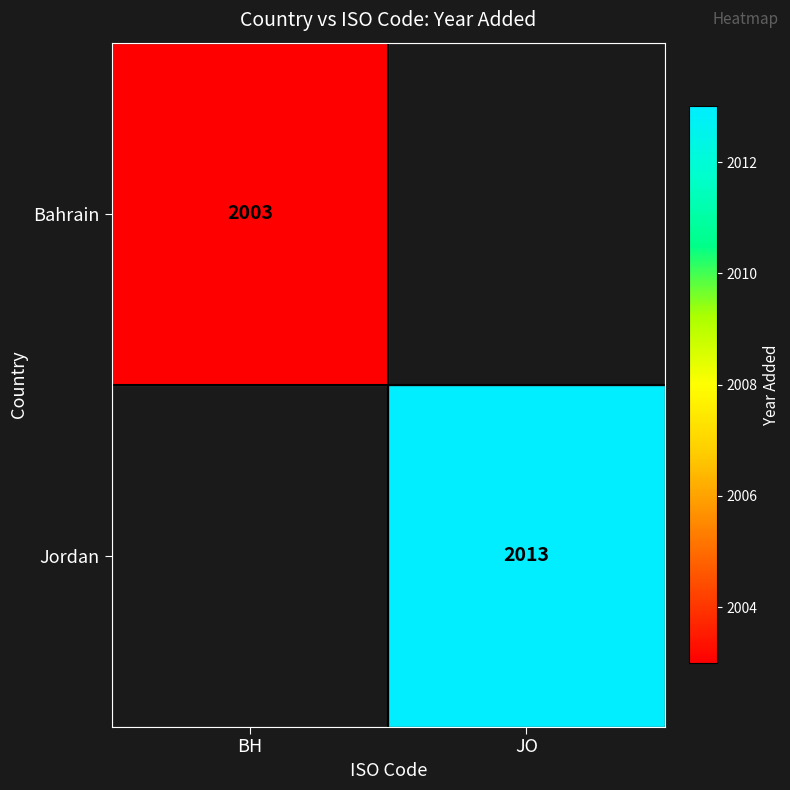

The Jordan series shows 1246 at JO. True or false?

False